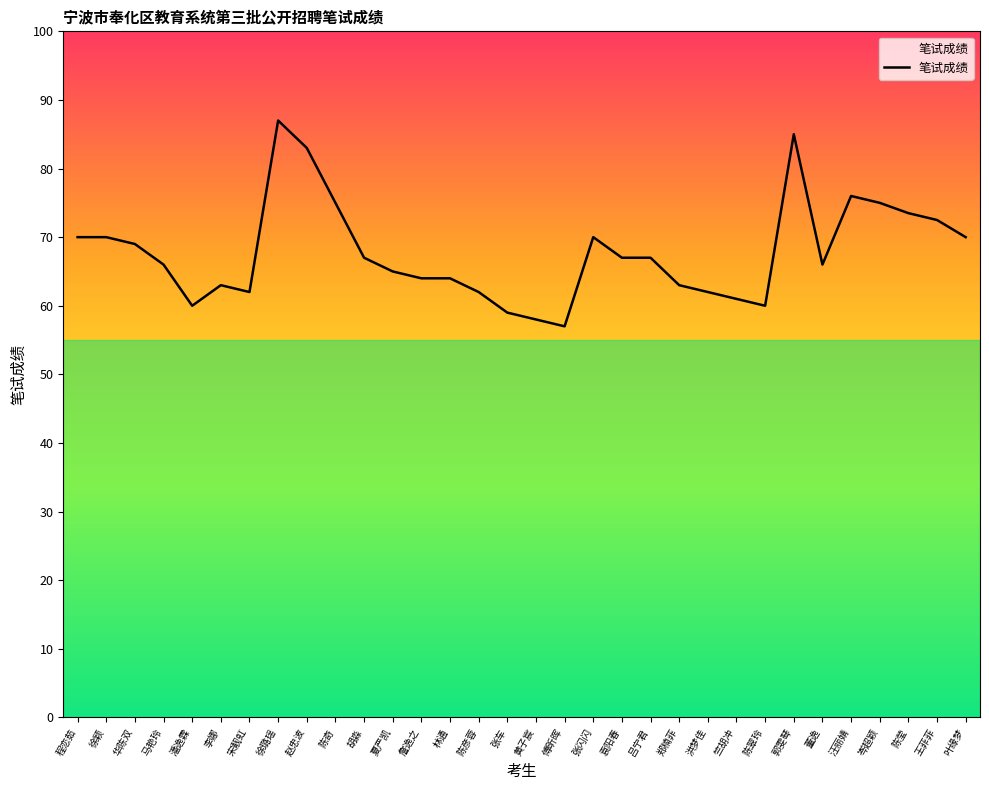

Where is the first local minimum?

潘逸霖